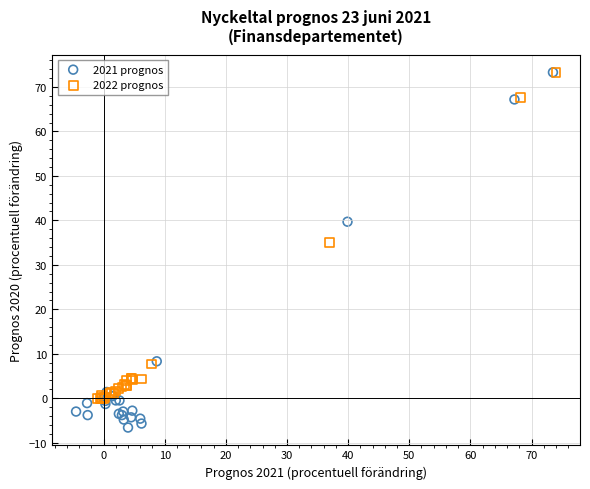

Which series reaches the minimum Y coordinate?

2021 prognos